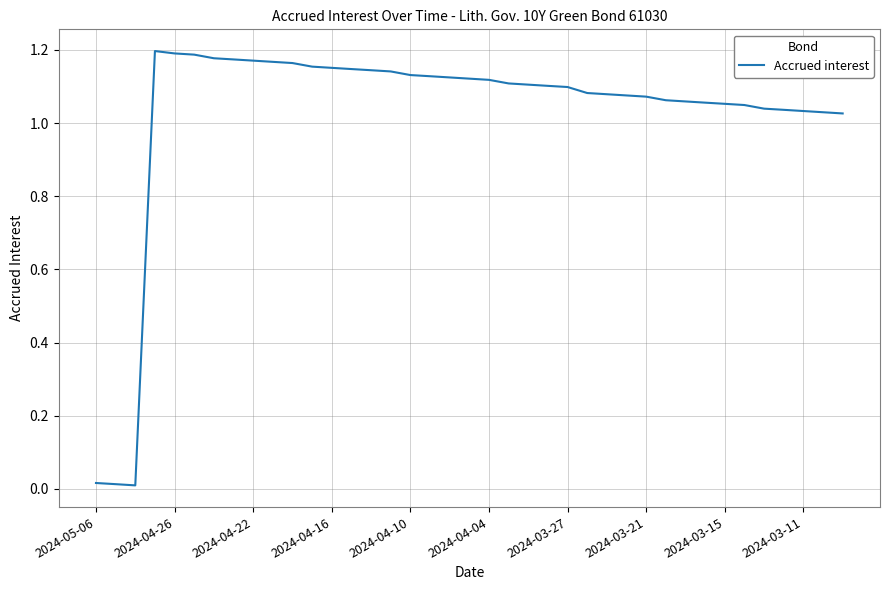

Does the chart display data point markers on the line(s)?

No